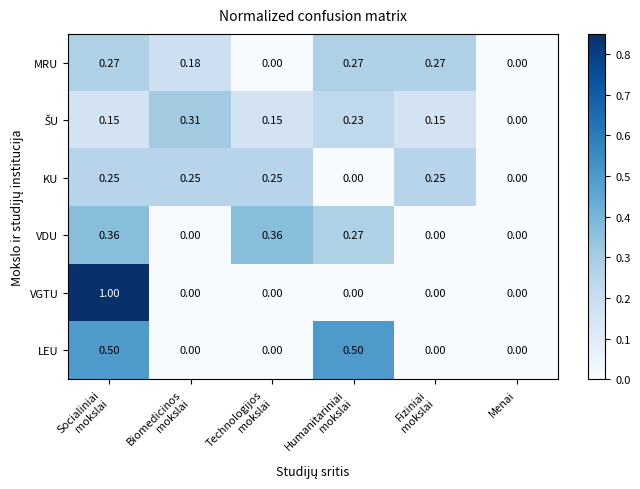

Which series has the widest spread of values?

VGTU